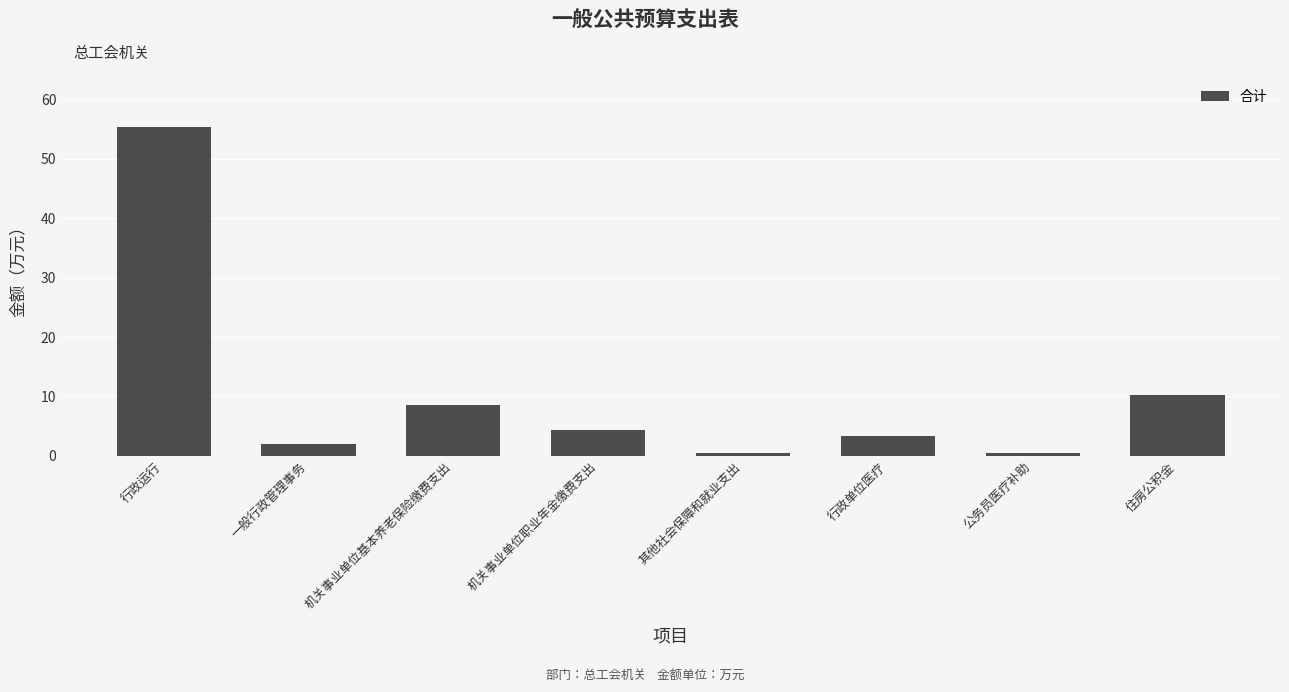

Reading left to right, list all the values displayed in this chart.

行政运行=55.4	一般行政管理事务=2.0	机关事业单位基本养老保险缴费支出=8.6	机关事业单位职业年金缴费支出=4.3	其他社会保障和就业支出=0.5	行政单位医疗=3.3	公务员医疗补助=0.5	住房公积金=10.3